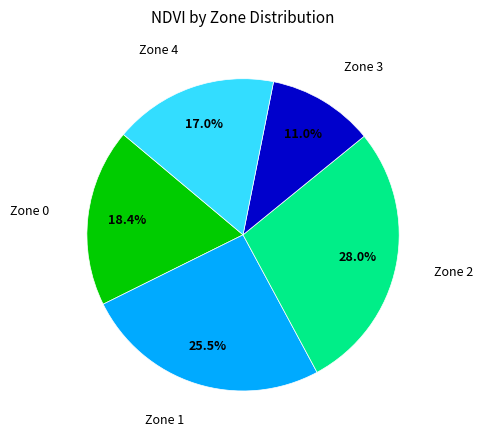

How many segments does this pie chart have?

5